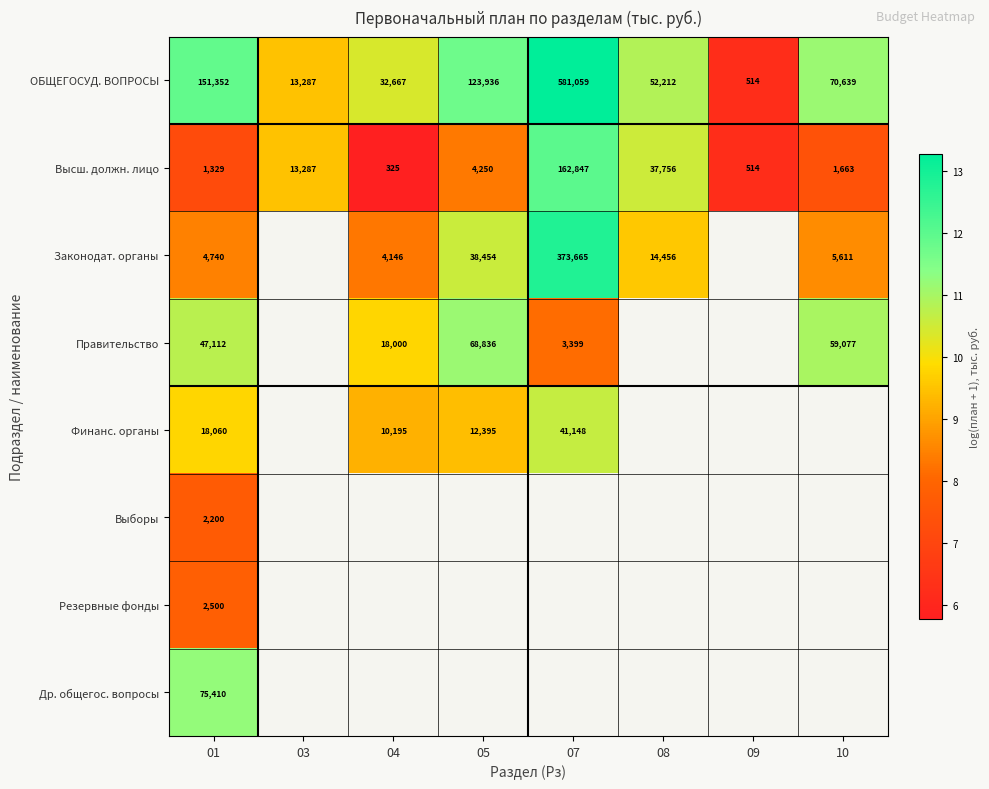

At how many categories does at least one series exceed 11?

4